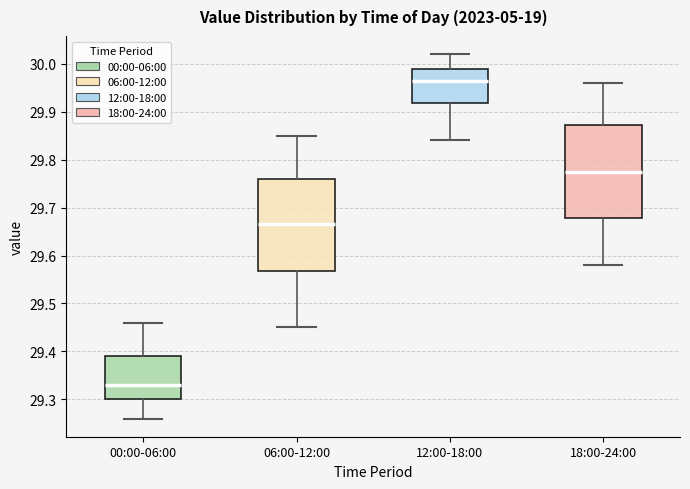

Which box's median line is the highest?

12:00-18:00